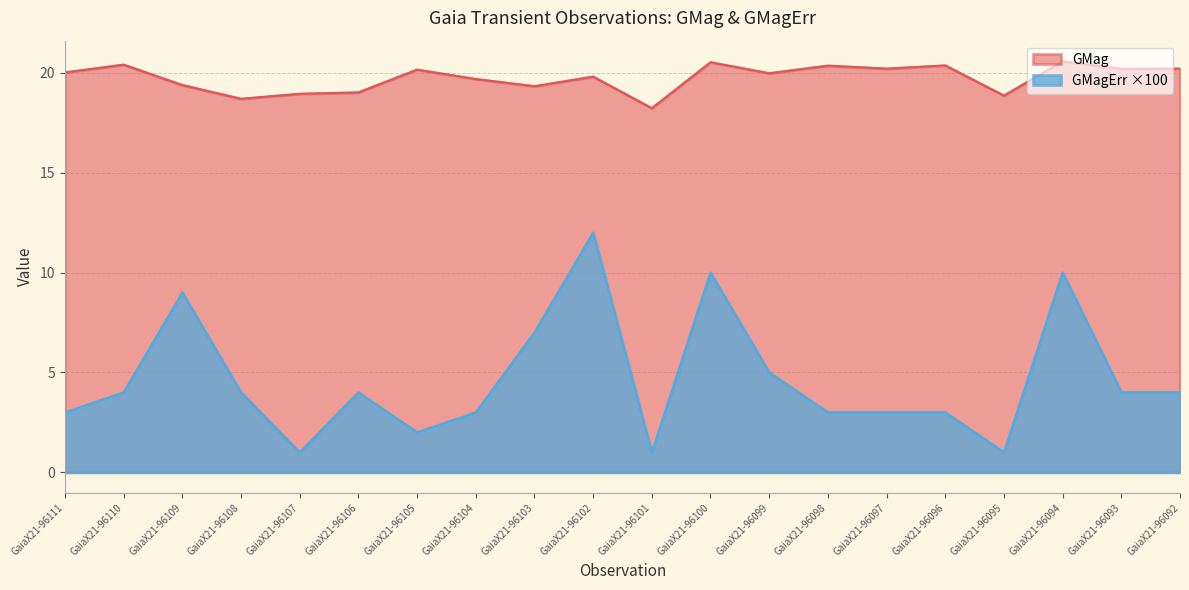

Does the chart display data point markers on the line(s)?

No